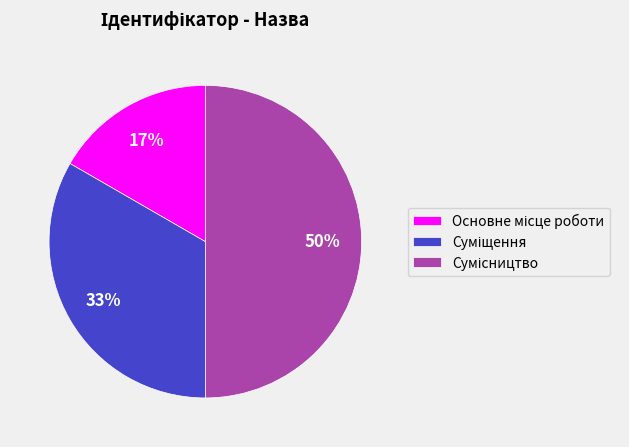

To the nearest percent, what is the difference between the largest and smallest slice percentages?

33%